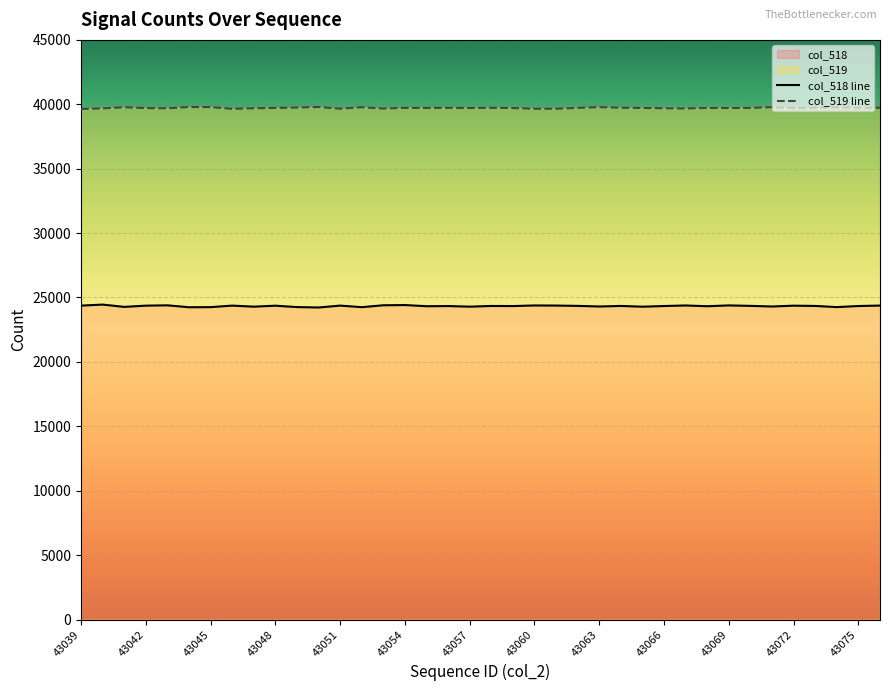

What are all the series names shown in the legend?

col_518, col_519